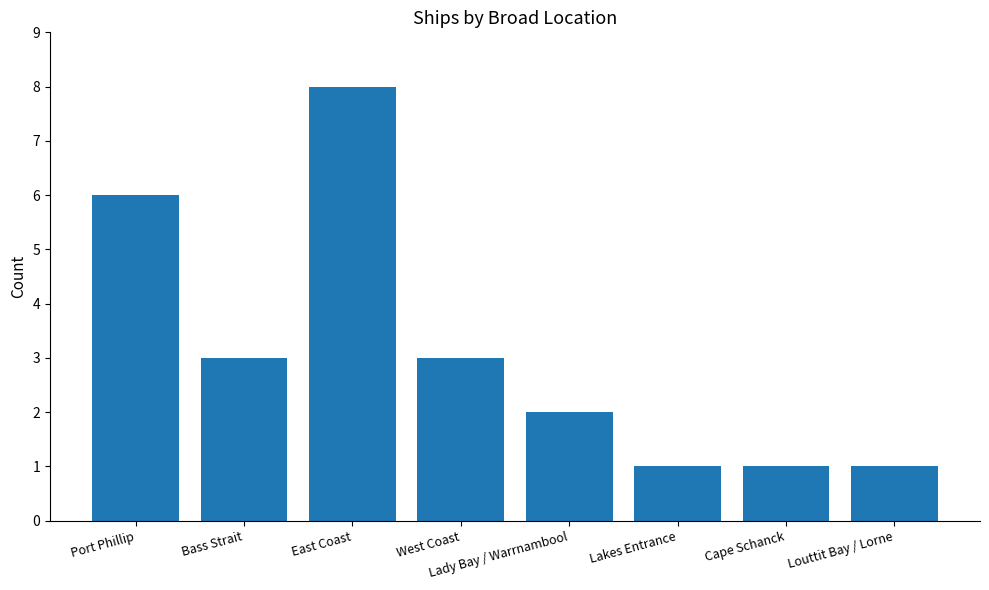

What is the change in value from Port Phillip to Bass Strait?

-3